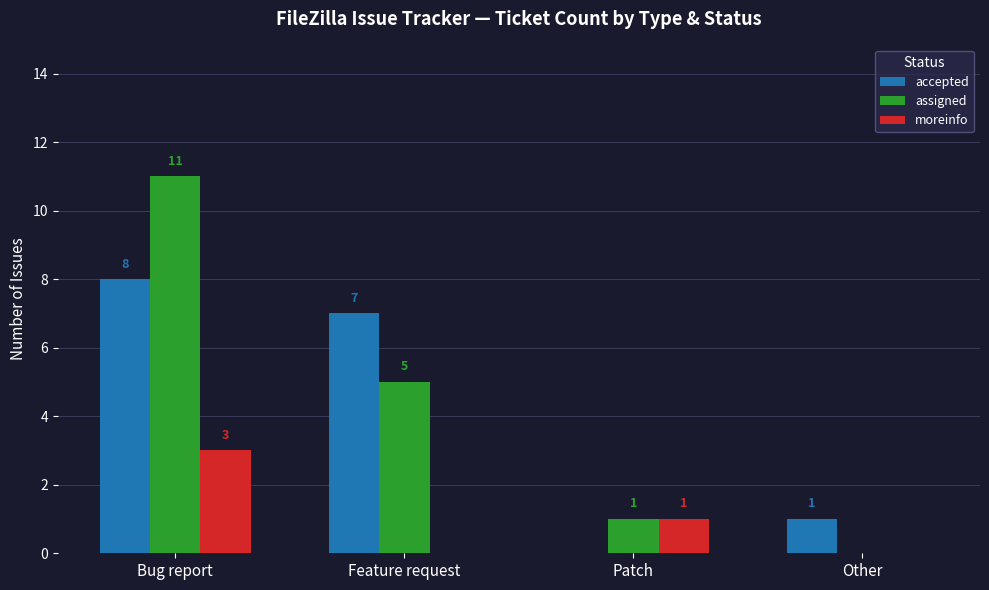

What is the spread (max minus min) of values at Feature request?

7